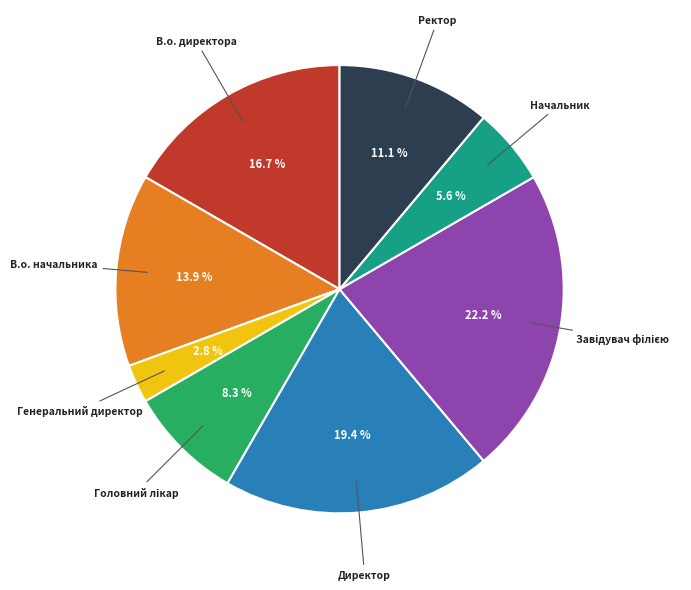

Which category has the smallest portion of the pie?

Генеральний директор